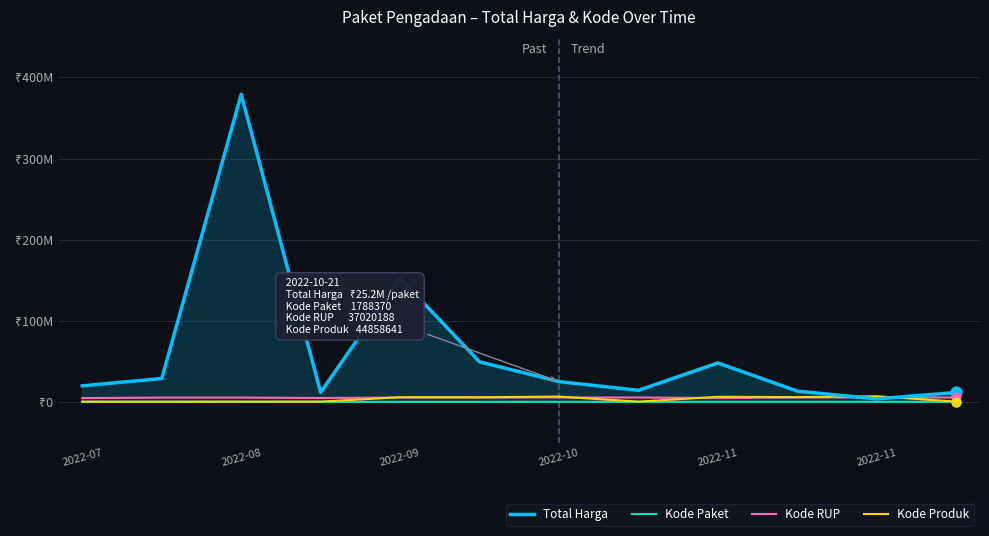

At how many categories does at least one series exceed 348014447?

1